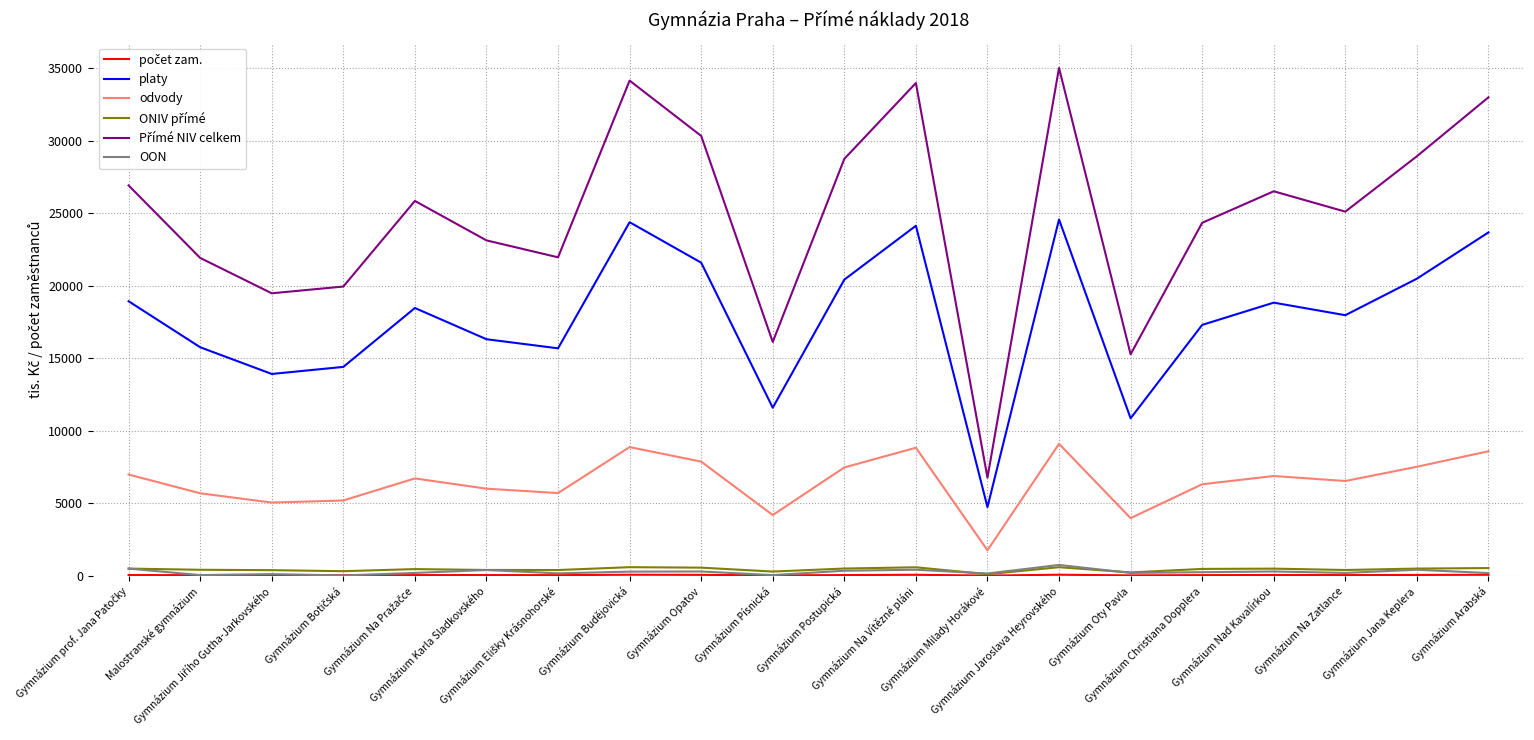

Does the chart have visible grid lines?

Yes